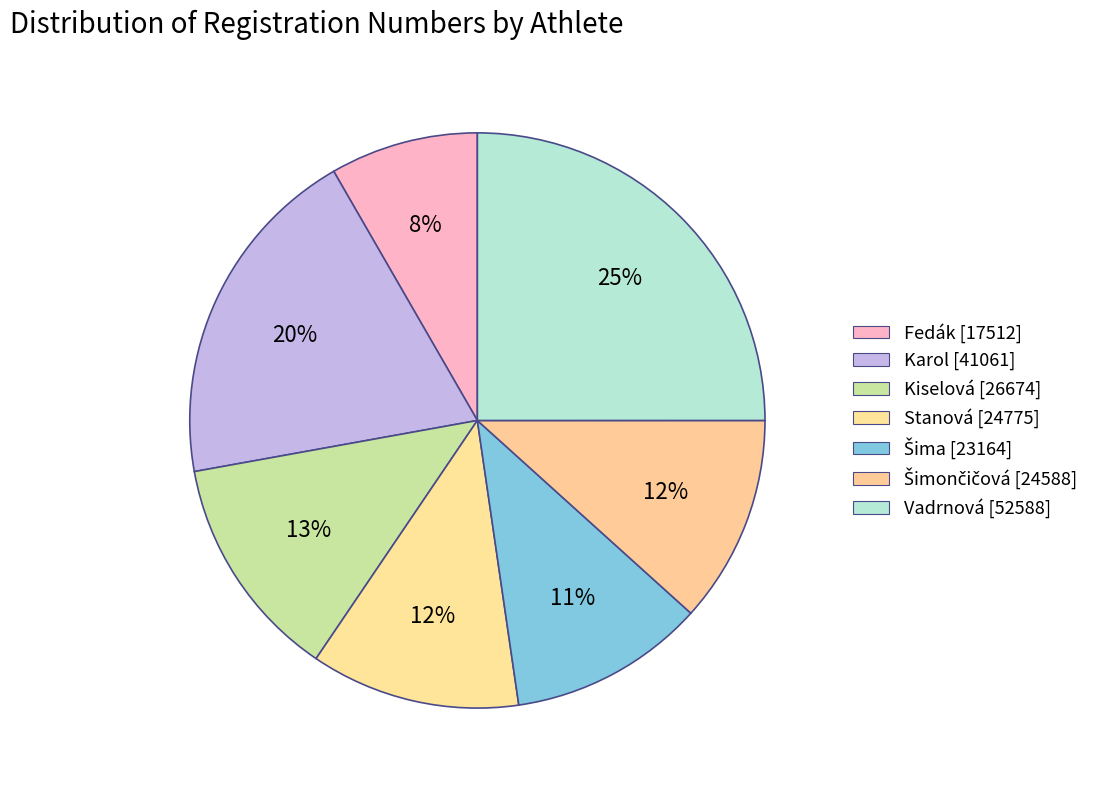

The Šima slice represents 11% of the pie. True or false?

True